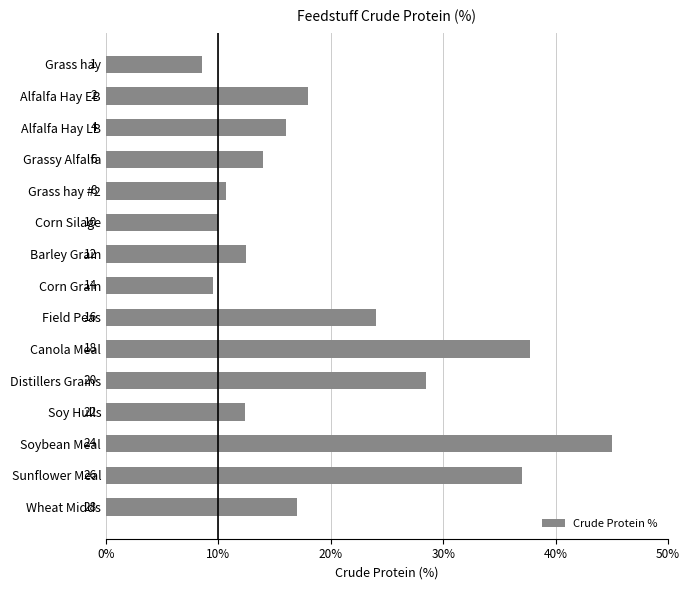

Are the bars horizontal?

Yes